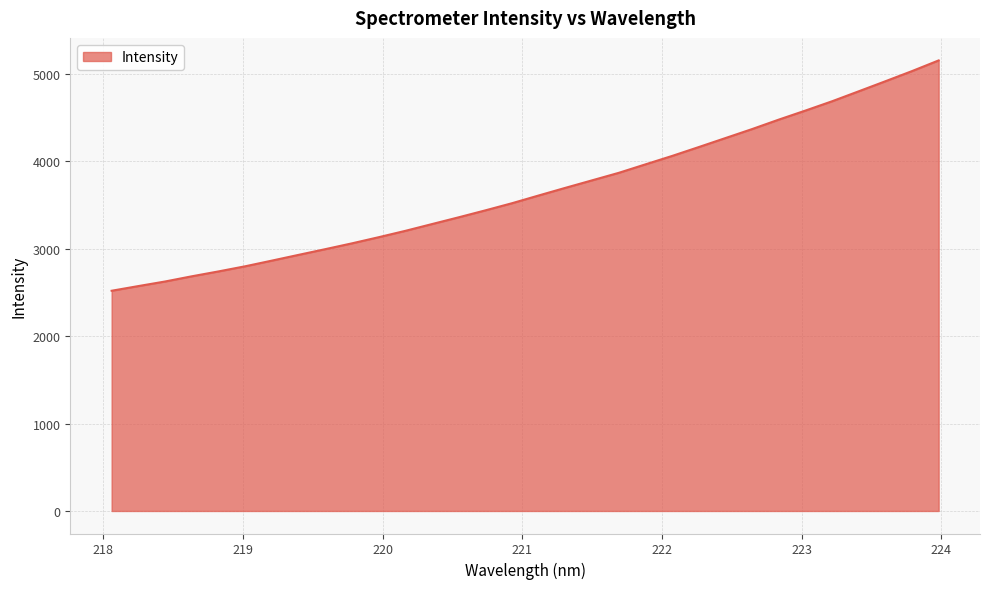

What is the greatest value displayed?

5154.5